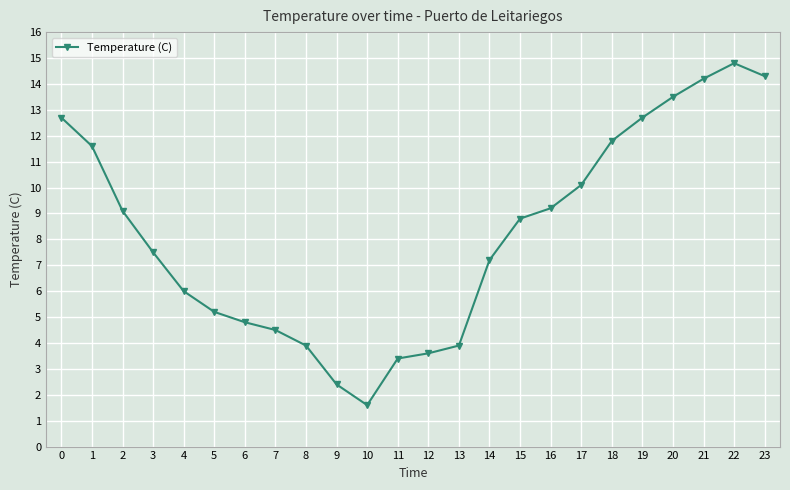

How many values exceed 8?

12